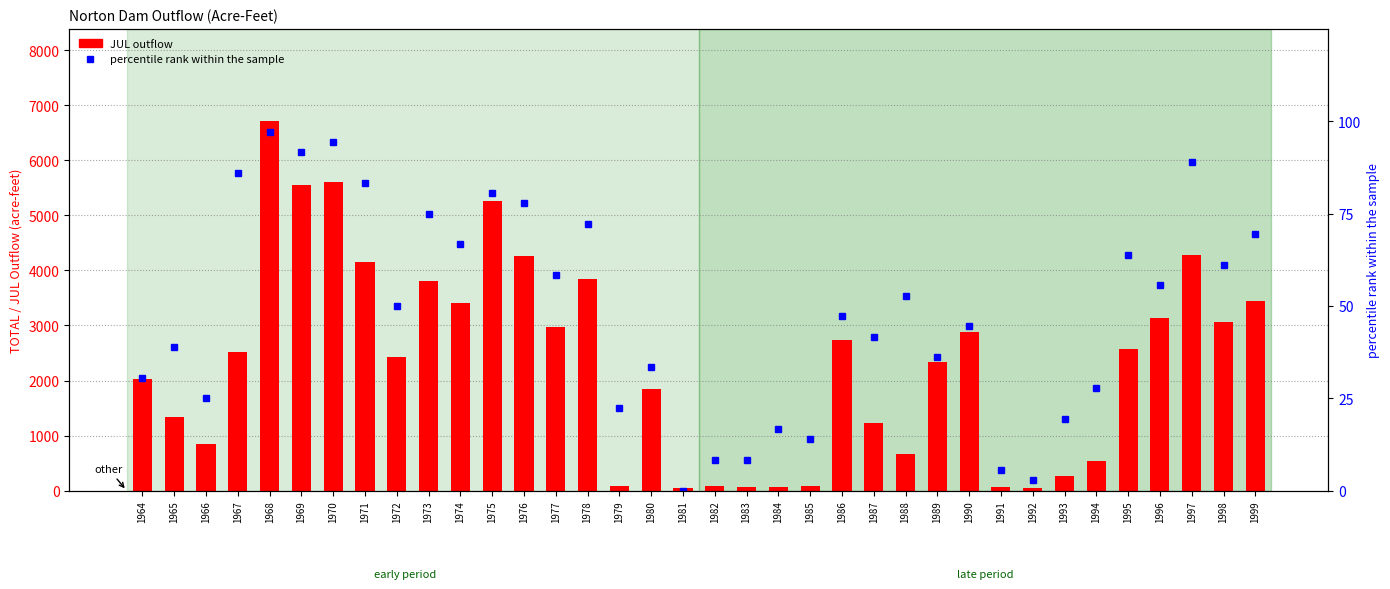

Rank the categories by percentile rank within the sample value from lowest to highest.

1981, 1992, 1991, 1982, 1983, 1985, 1984, 1993, 1979, 1966, 1994, 1964, 1980, 1989, 1965, 1987, 1990, 1986, 1972, 1988, 1996, 1977, 1998, 1995, 1974, 1999, 1978, 1973, 1976, 1975, 1971, 1967, 1997, 1969, 1970, 1968